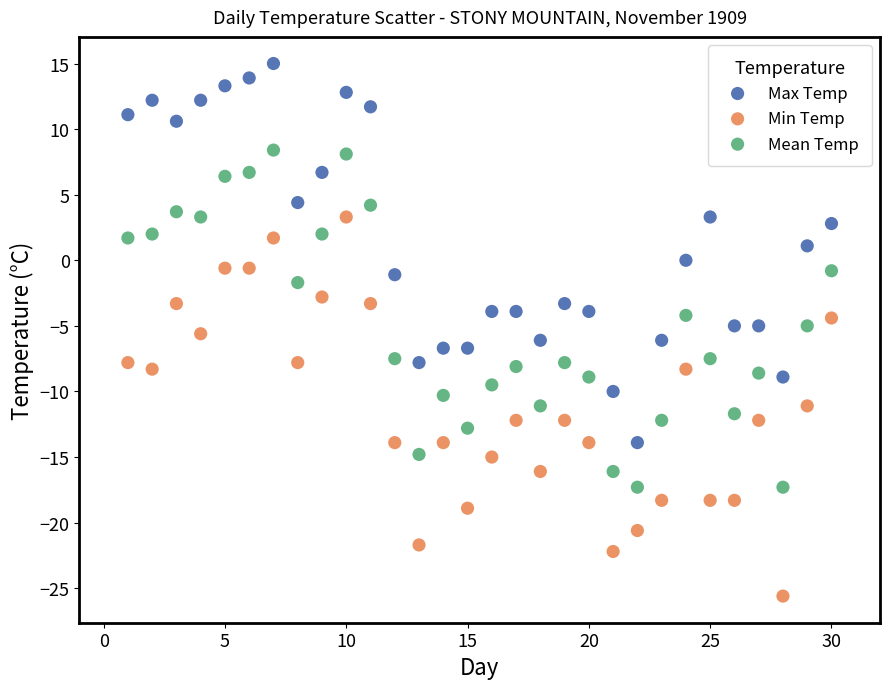

What is the X range (max minus min) for the scatter plot?

29.0